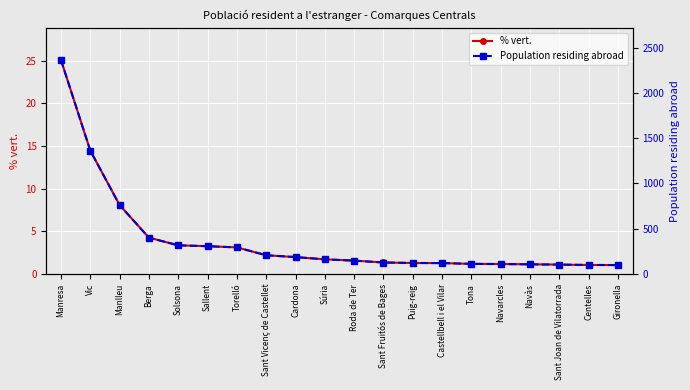

What value does the Population residing abroad series have at Manlleu?

761.0